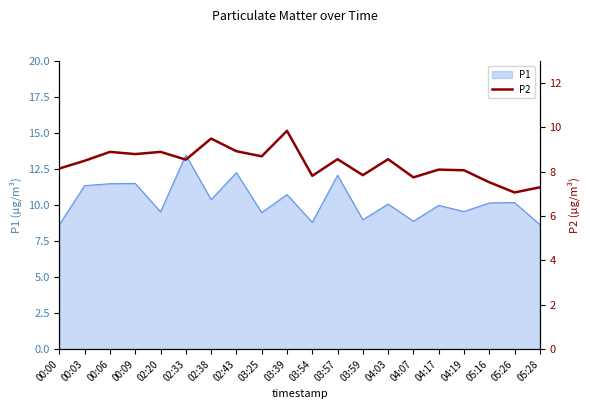

The P1 series shows 16.9 at 00:03. True or false?

False